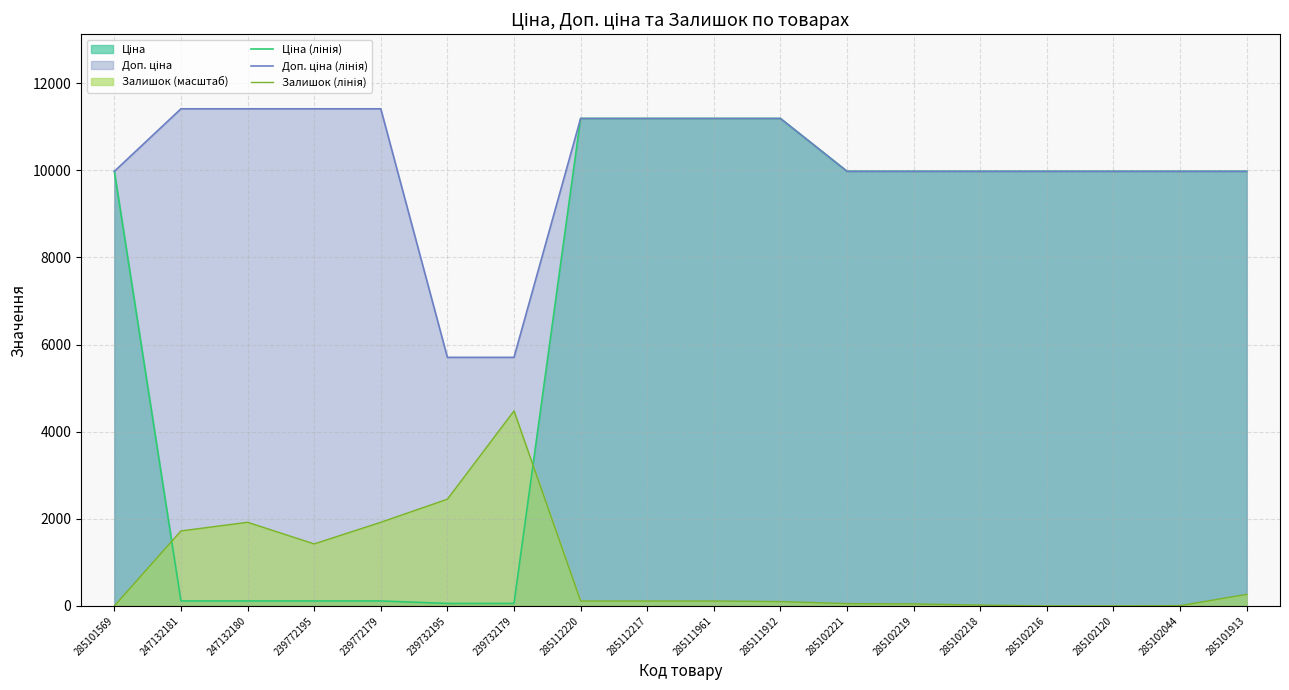

Which has a higher value, 247132181 or 285112217?

285112217